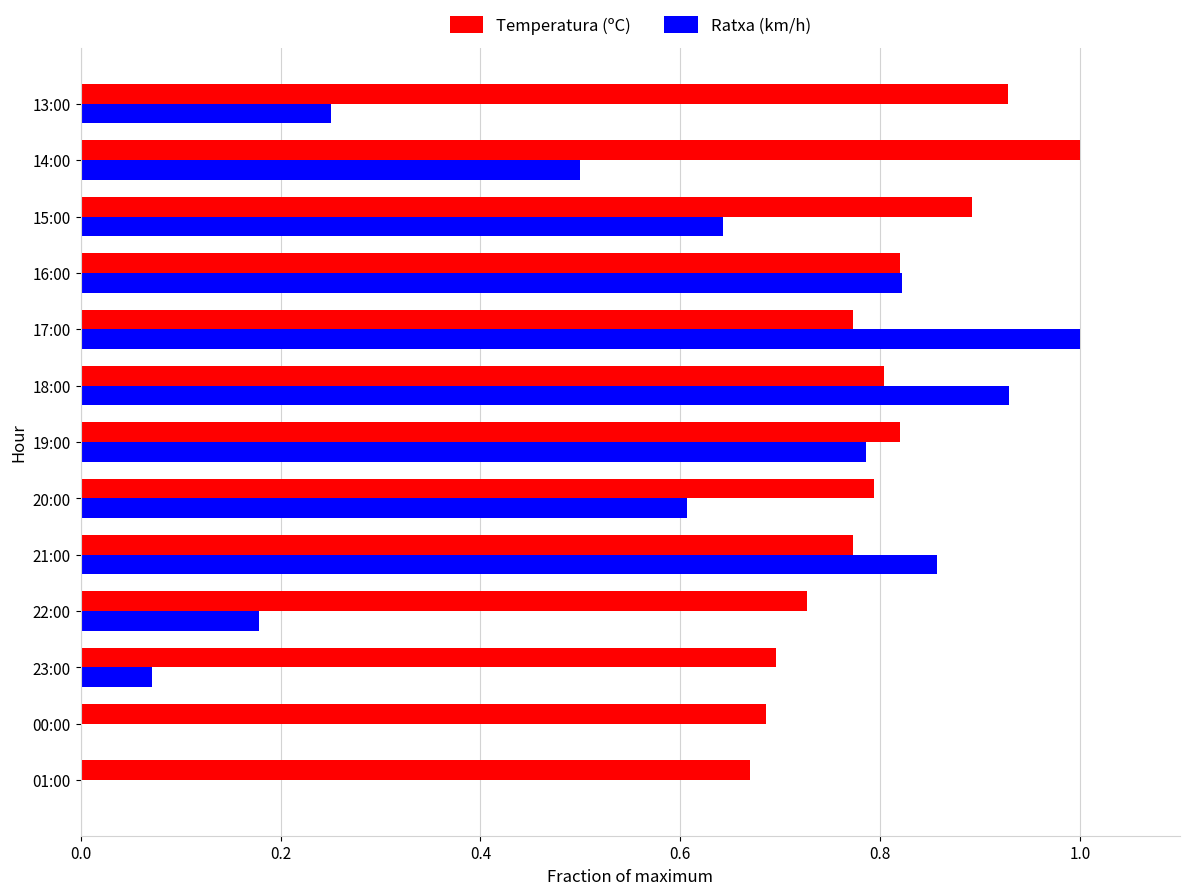

Is the value of Temperatura (ºC) at 20:00 greater than the value of Ratxa (km/h) at 13:00?

Yes